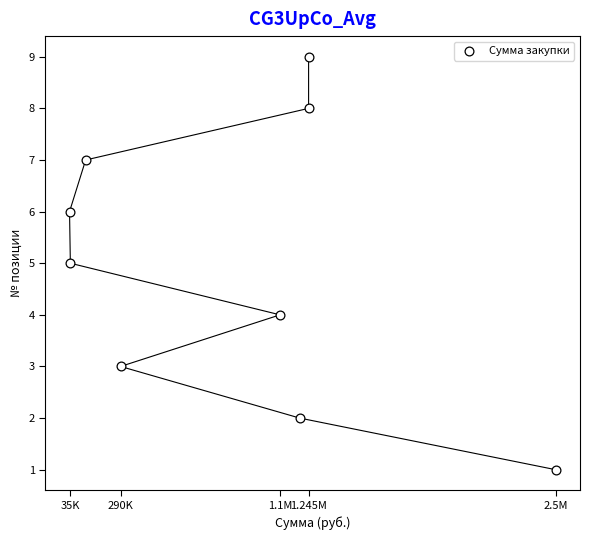

What is the range of X values (max minus min)?

2469200